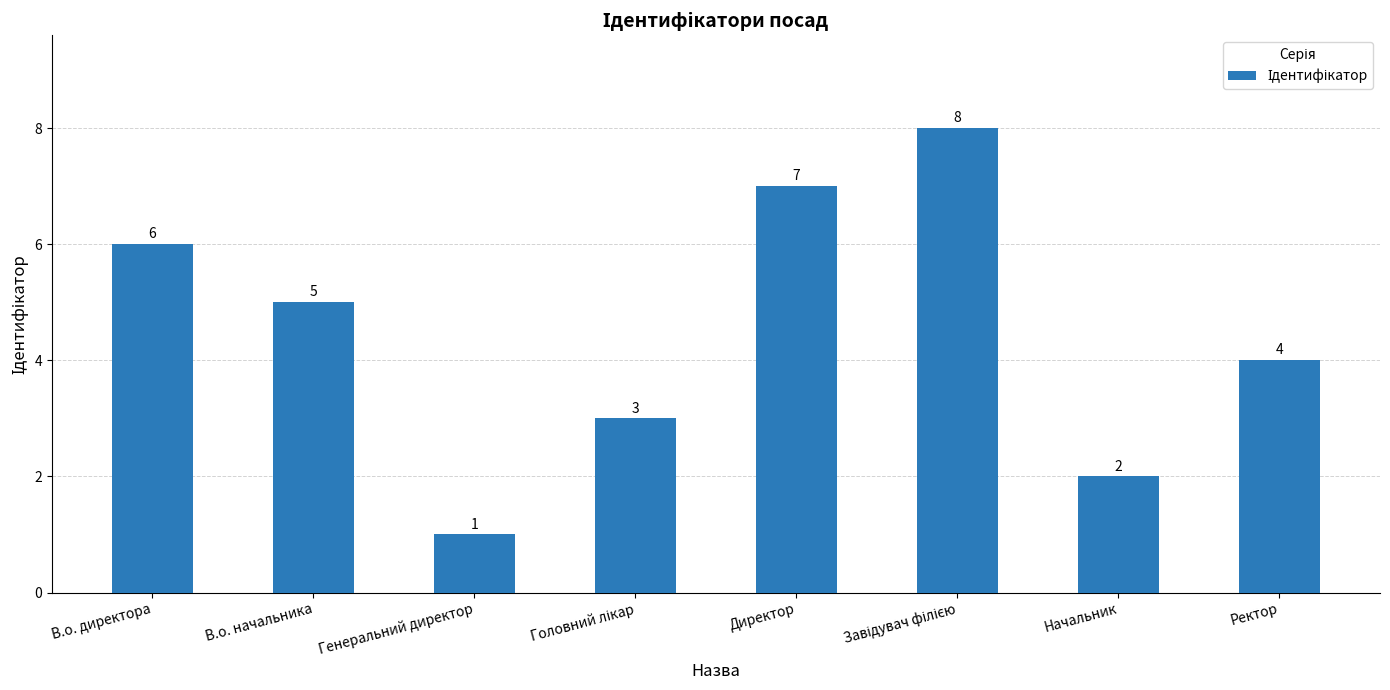

Where is the data nearest to the value 4?

Ректор